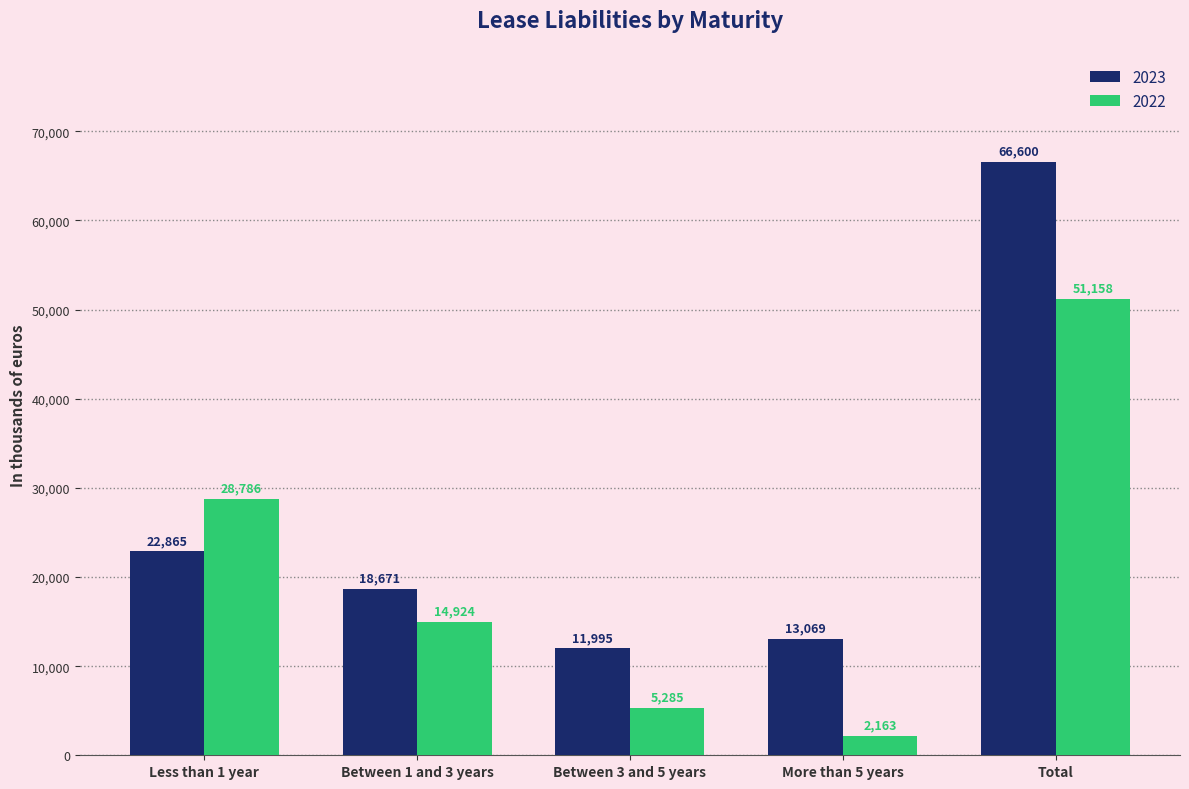

What is the value of the 2022 bar at the 3rd from the left?

5285